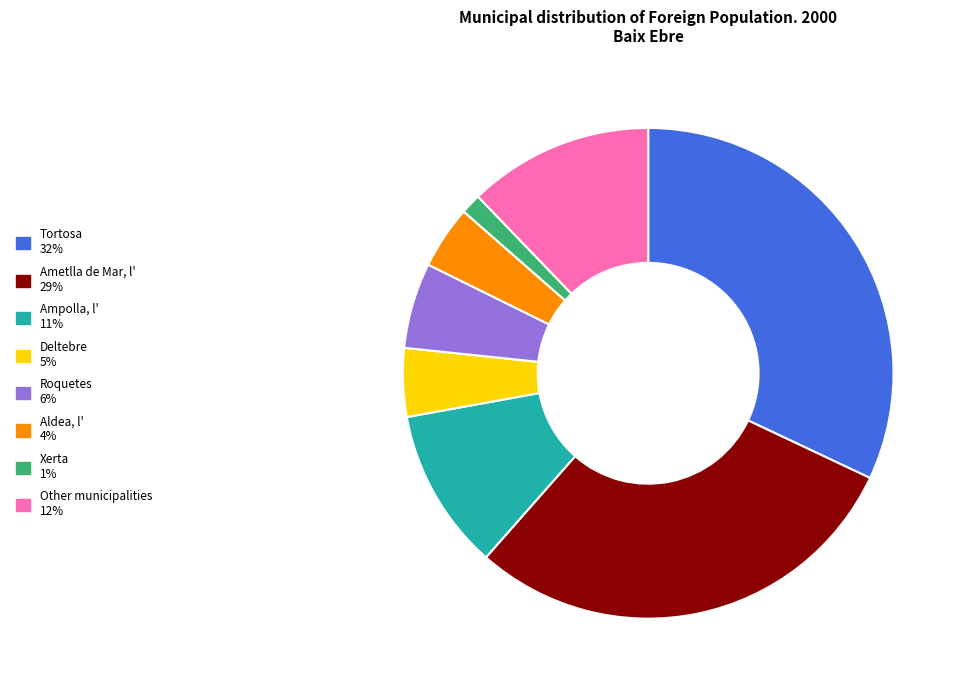

Do Xerta and Tortosa together represent more than half of the pie?

No